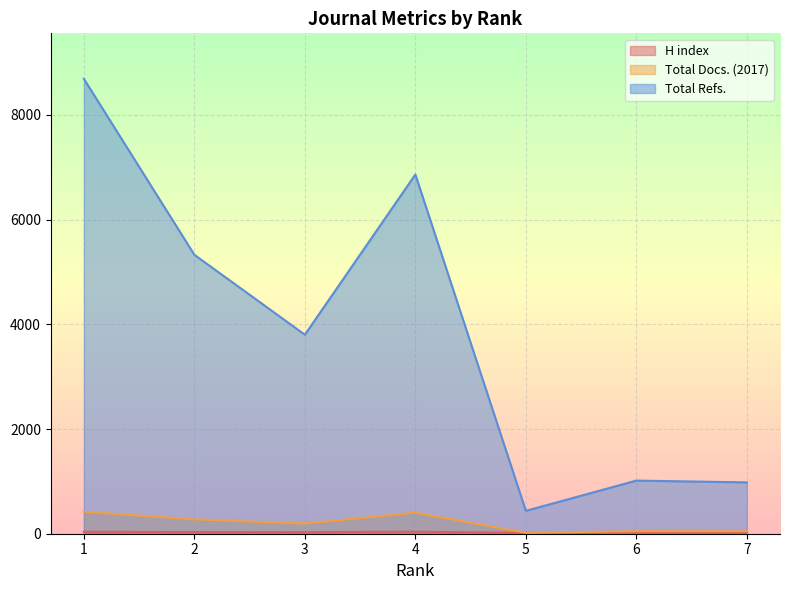

At how many categories does at least one series exceed 15?

7